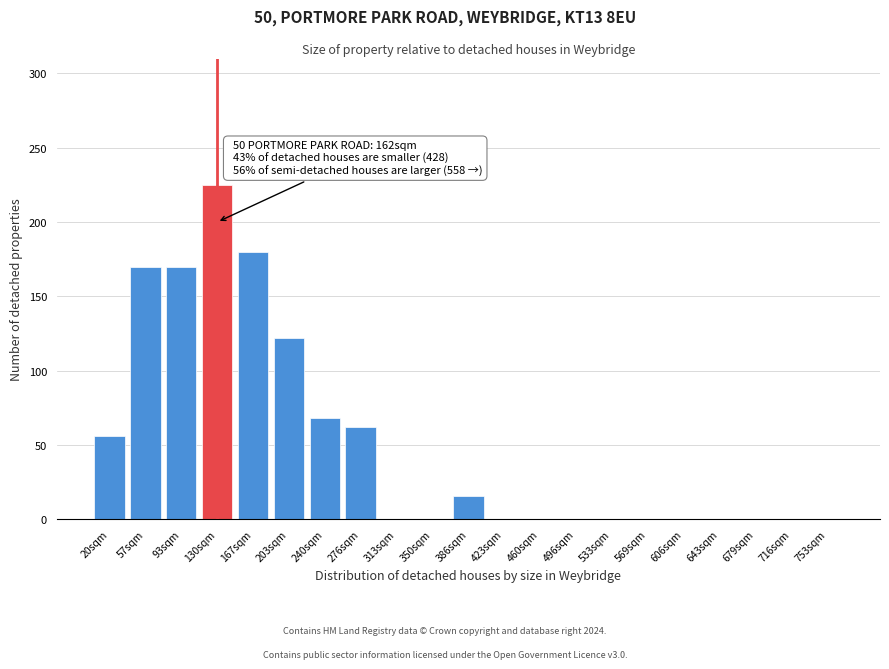

Reading left to right, extract all data points from this chart.

20sqm=56	57sqm=170	93sqm=170	130sqm=225	167sqm=180	203sqm=122	240sqm=68	276sqm=62	313sqm=0	350sqm=0	386sqm=16	423sqm=0	460sqm=0	496sqm=0	533sqm=0	569sqm=0	606sqm=0	643sqm=0	679sqm=0	716sqm=0	753sqm=0